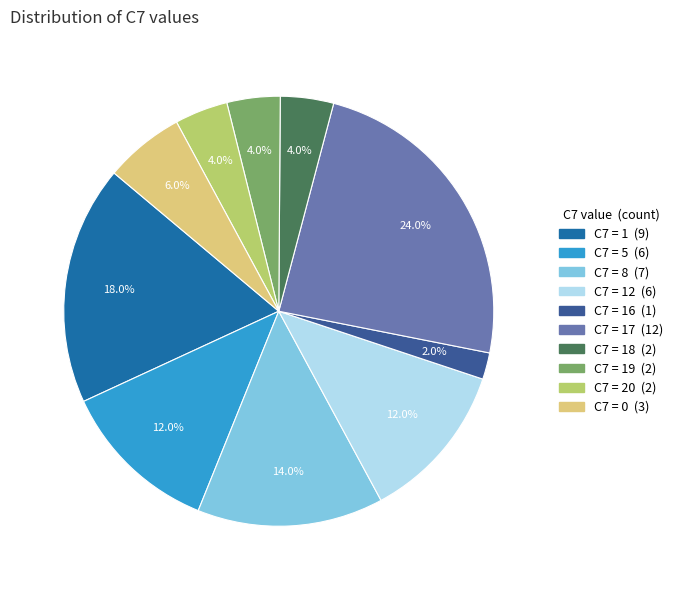

Is there any slice that represents more than half of the pie?

No